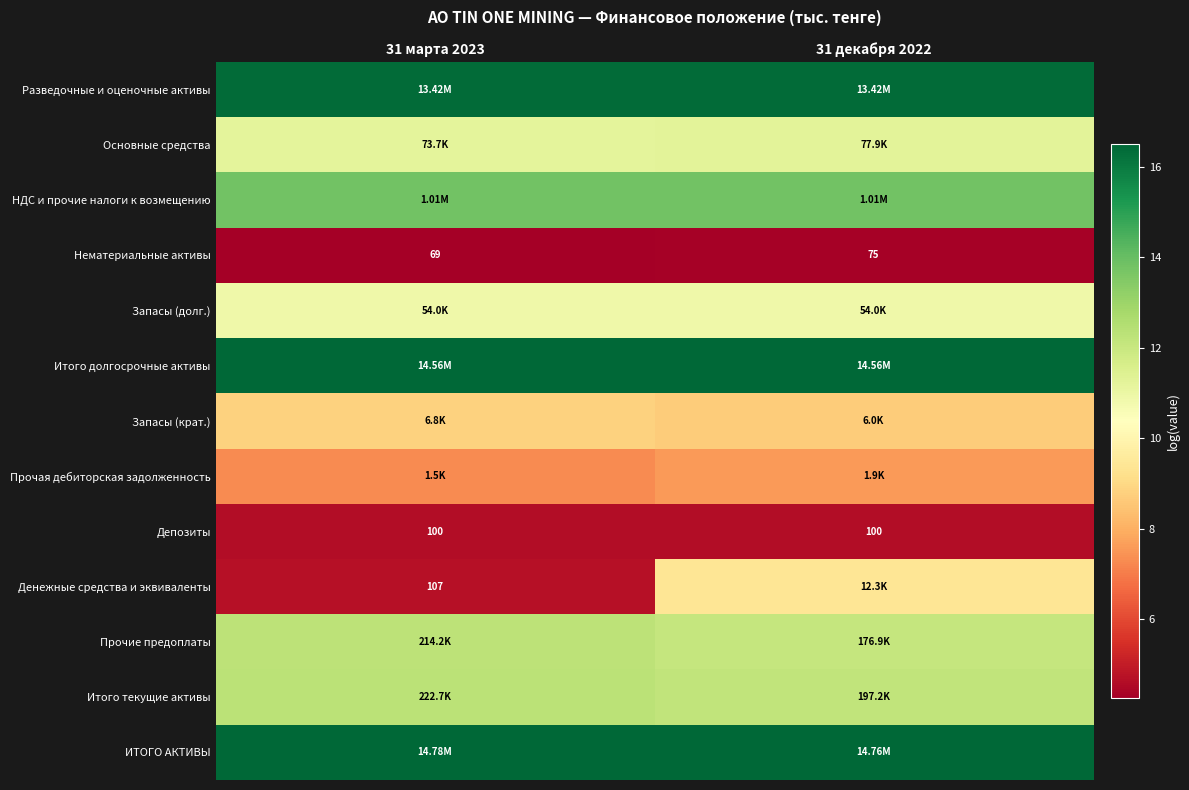

Is the value of Депозиты at 31 марта 2023 greater than the value of НДС и прочие налоги к возмещению at 31 декабря 2022?

No